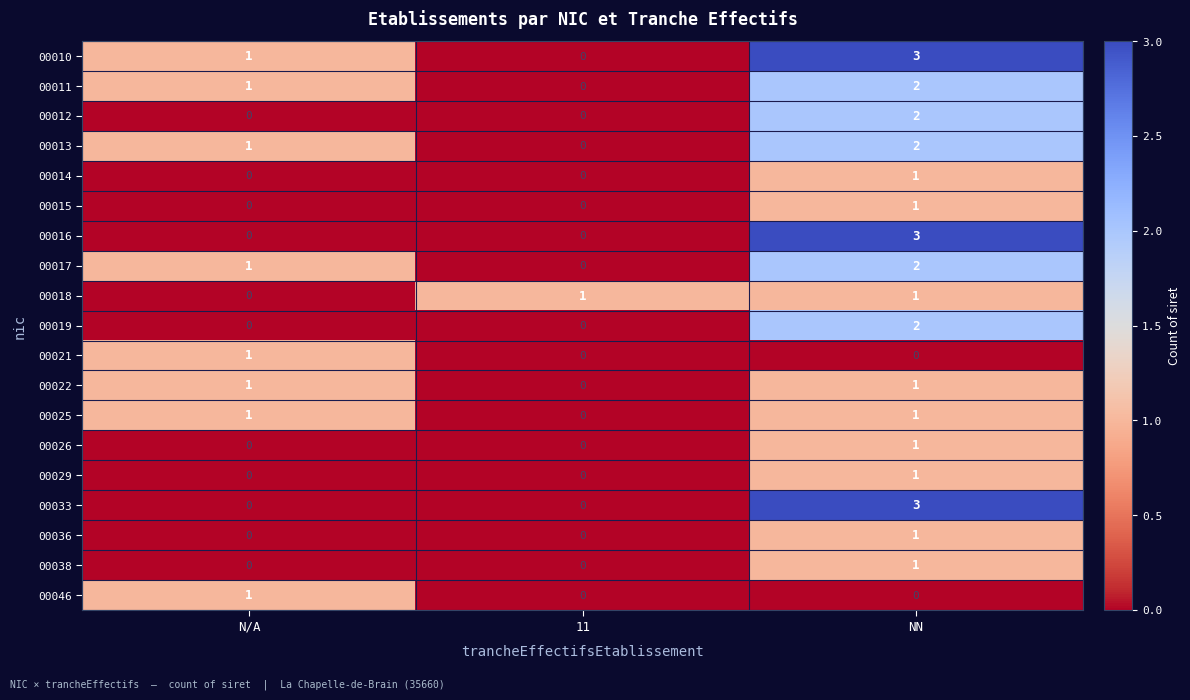

At which category is the sum across all series the highest?

NN